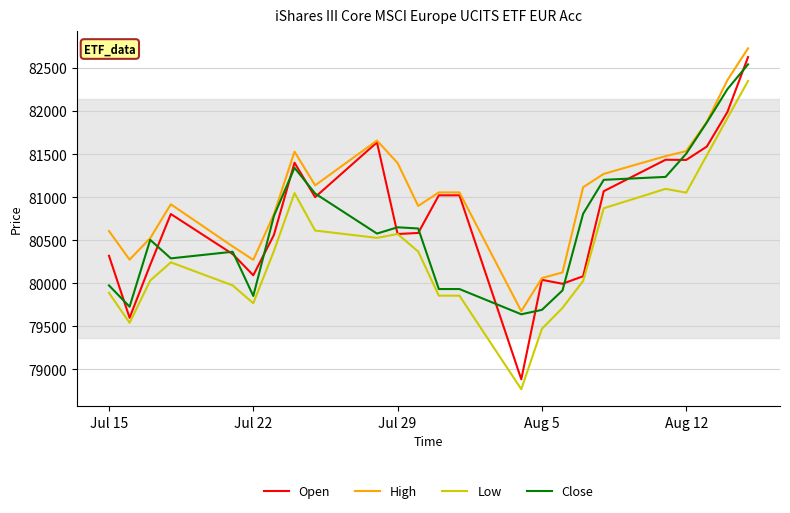

Count the number of categories in the chart.

24